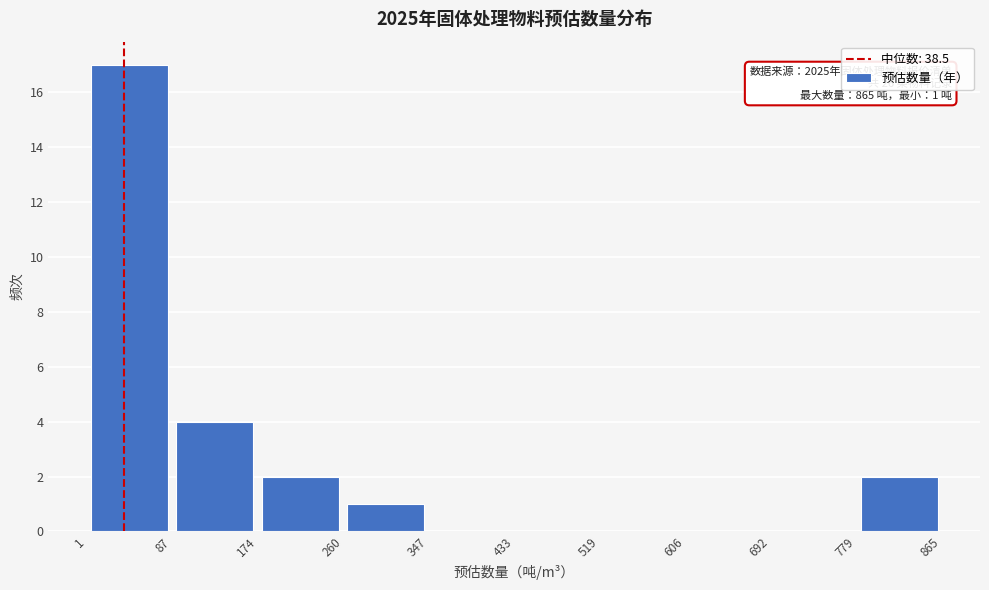

Which range on the x-axis has the tallest bar?

1 to 87